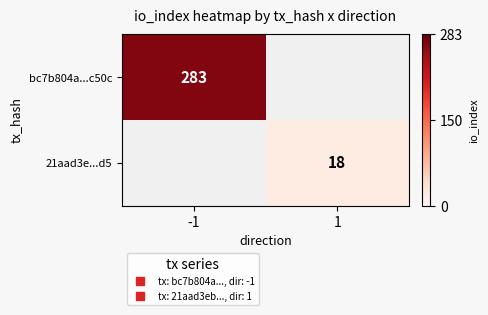

Rank the series by their maximum value, from highest to lowest.

bc7b804a...c50c, 21aad3e...d5